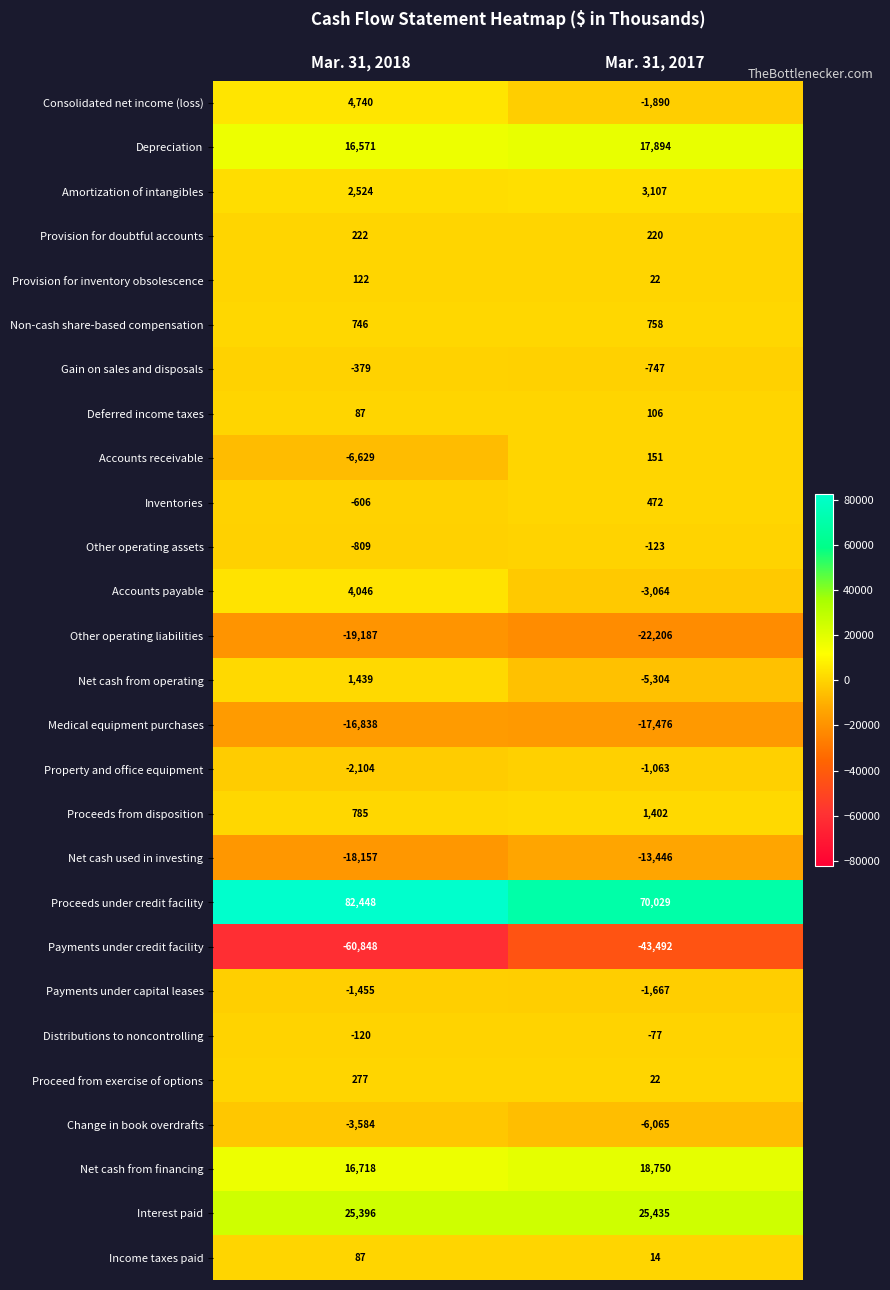

Which series changed the most between Mar. 31, 2018 and Mar. 31, 2017?

Payments under credit facility